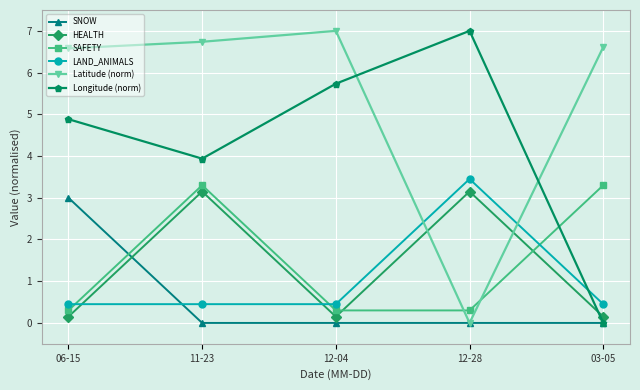

Between 12-04 and 12-28, which series saw the biggest shift?

Latitude (norm)